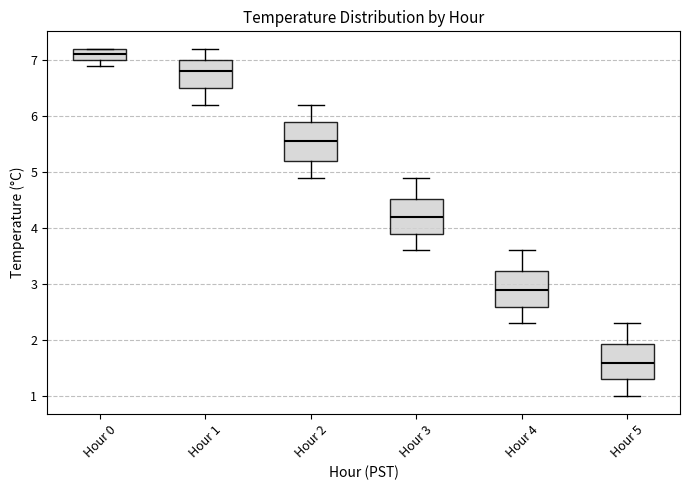

Reading left to right, transcribe this box plot: for each box, give where its median line is, the range the box spans, and where its two whiskers end, as read against the y-axis. The values are not printed on the chart, so give them approximately, as read against the axis.

Hour 0: median 7.1, box 7.0 to 7.2, whiskers 6.9 to 7.2
Hour 1: median 6.8, box 6.5 to 7.0, whiskers 6.2 to 7.2
Hour 2: median 5.6, box 5.2 to 5.9, whiskers 4.9 to 6.2
Hour 3: median 4.2, box 3.9 to 4.5, whiskers 3.6 to 4.9
Hour 4: median 2.9, box 2.6 to 3.2, whiskers 2.3 to 3.6
Hour 5: median 1.6, box 1.3 to 1.9, whiskers 1.0 to 2.3